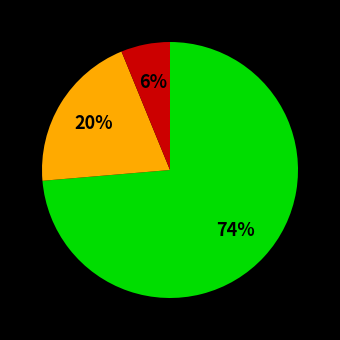

Is there a majority slice in this chart?

Yes